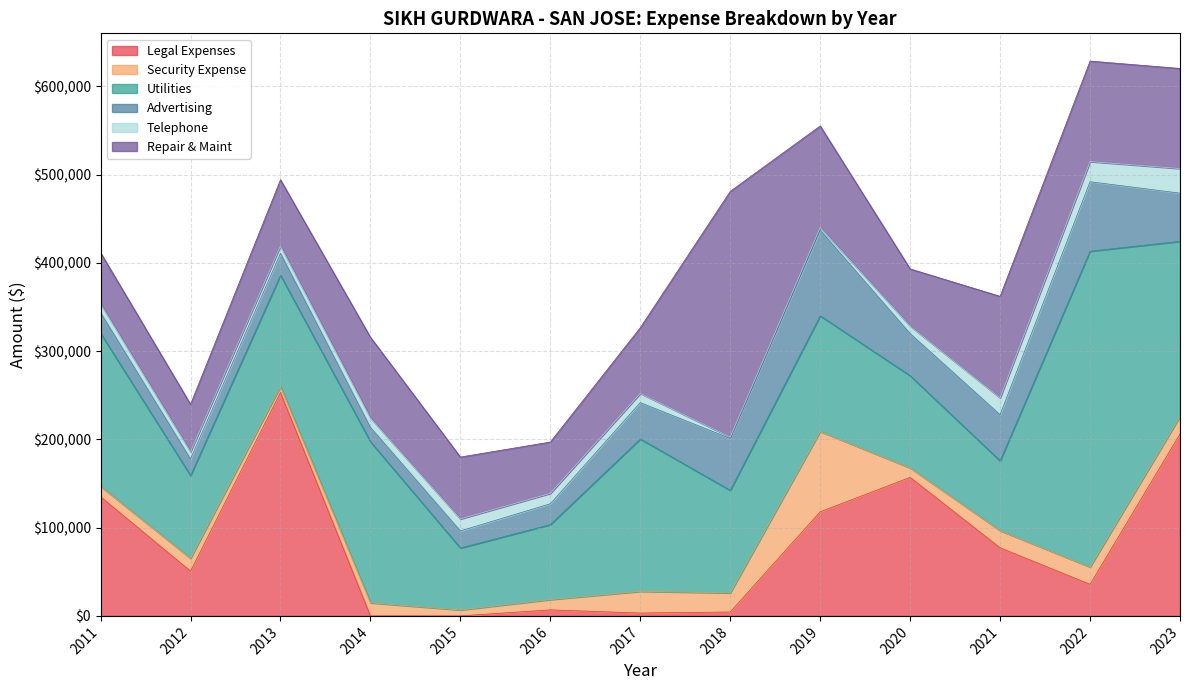

What is the sum of all Telephone values?

155502